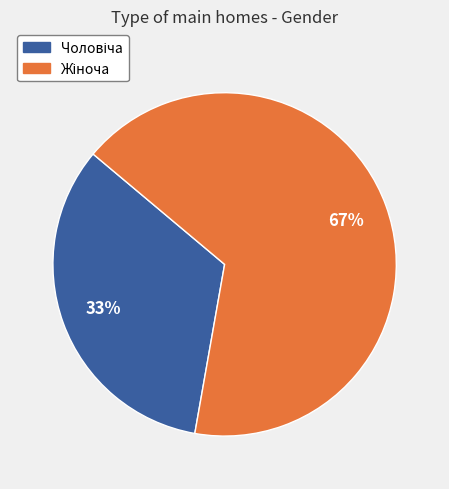

To the nearest percent, what is the average slice percentage?

50%